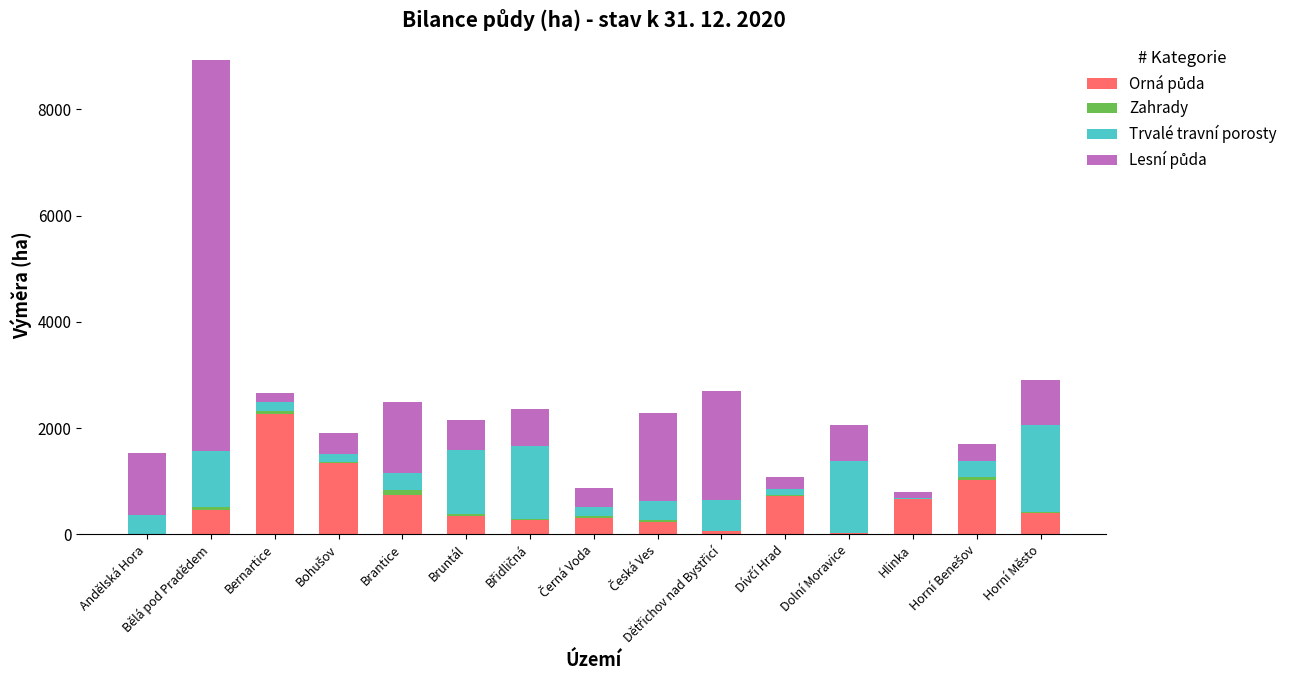

At which category is the sum across all series the highest?

Bělá pod Pradědem